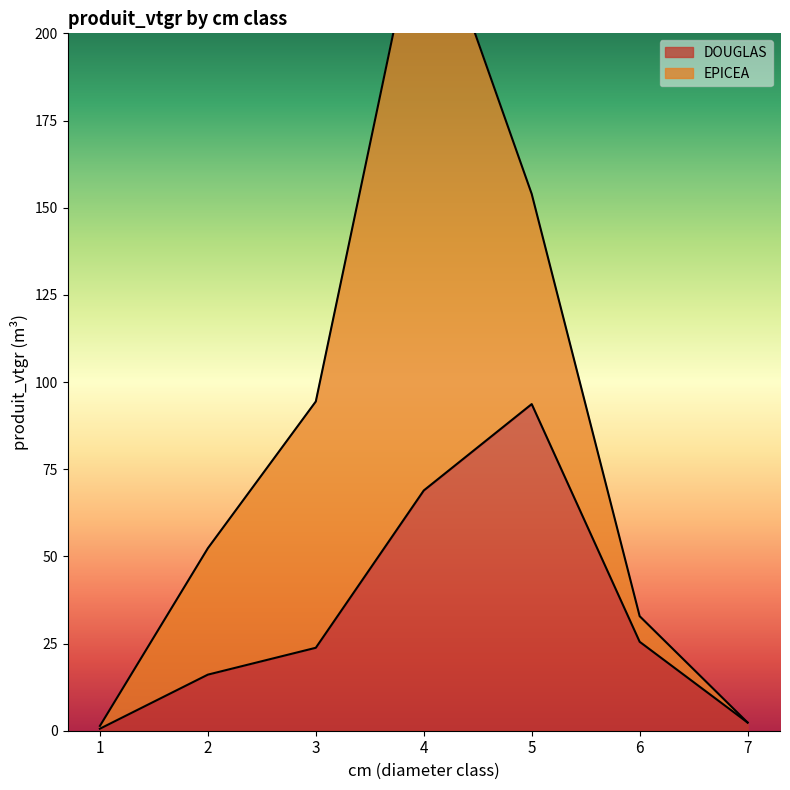

List the labels in order of value, smallest first.

1, 7, 2, 3, 6, 4, 5